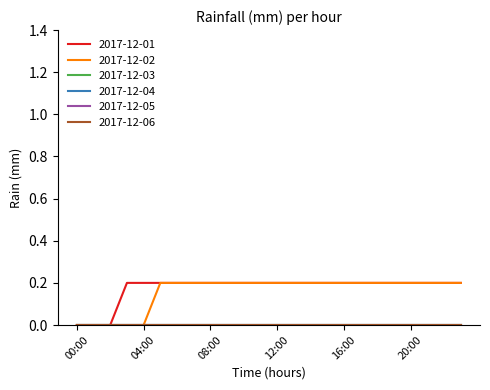

Rank the series by their maximum value, from highest to lowest.

2017-12-01, 2017-12-02, 2017-12-03, 2017-12-04, 2017-12-05, 2017-12-06